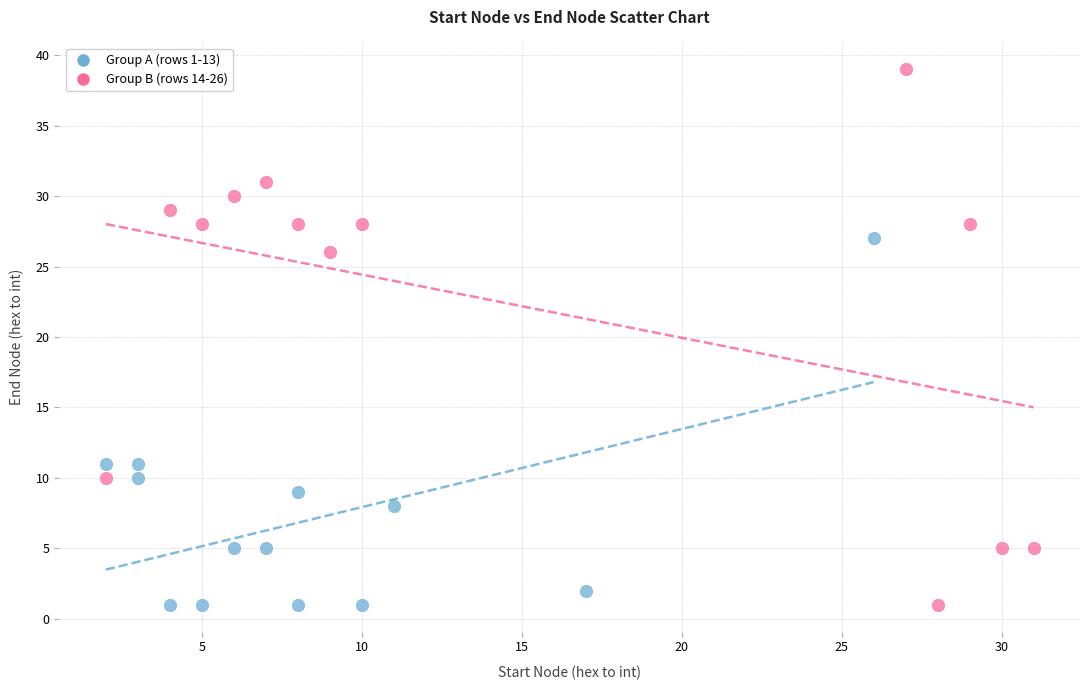

Which series has the largest Y range (max minus min)?

Group B (rows 14-26)